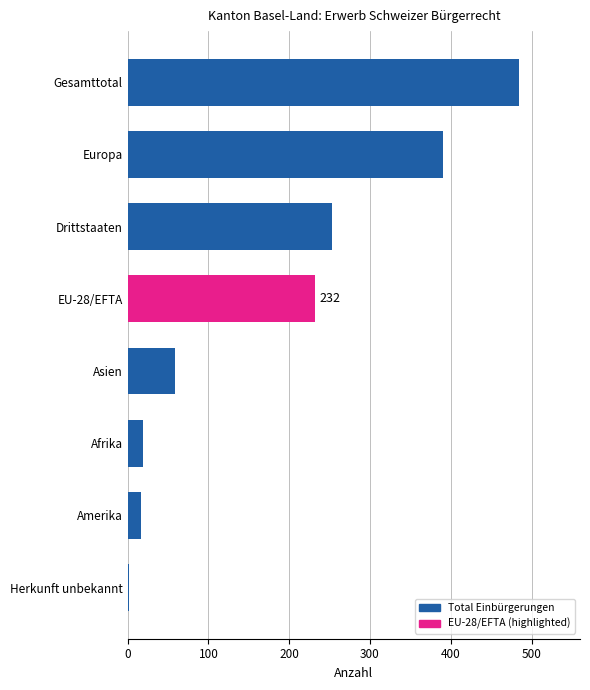

Is it true that the value at Drittstaaten is 253?

True